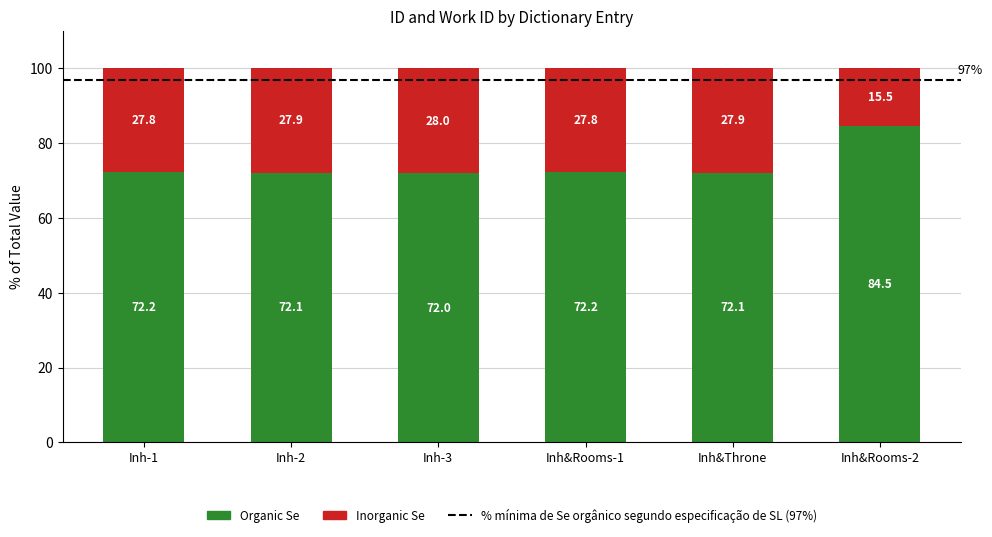

What is the total value across all series at Inh-3?

100.0